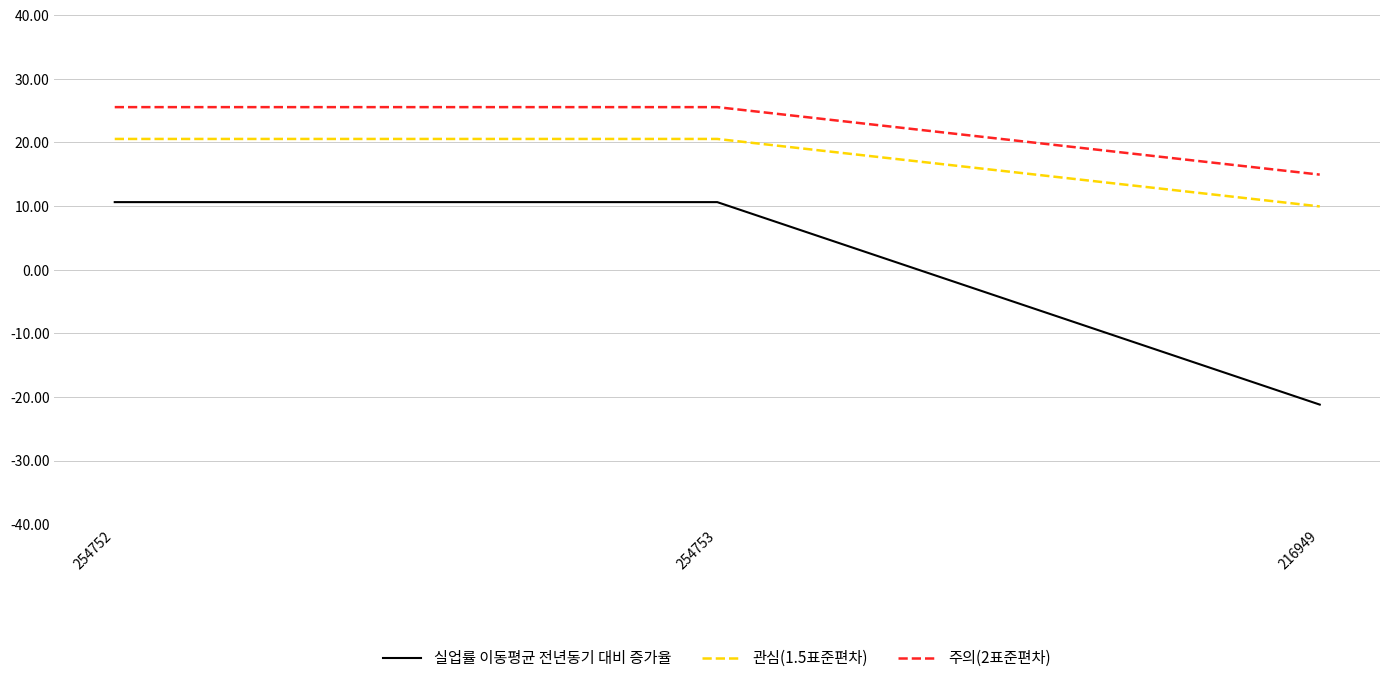

What is the difference between the highest and lowest values at 254752?

14.9